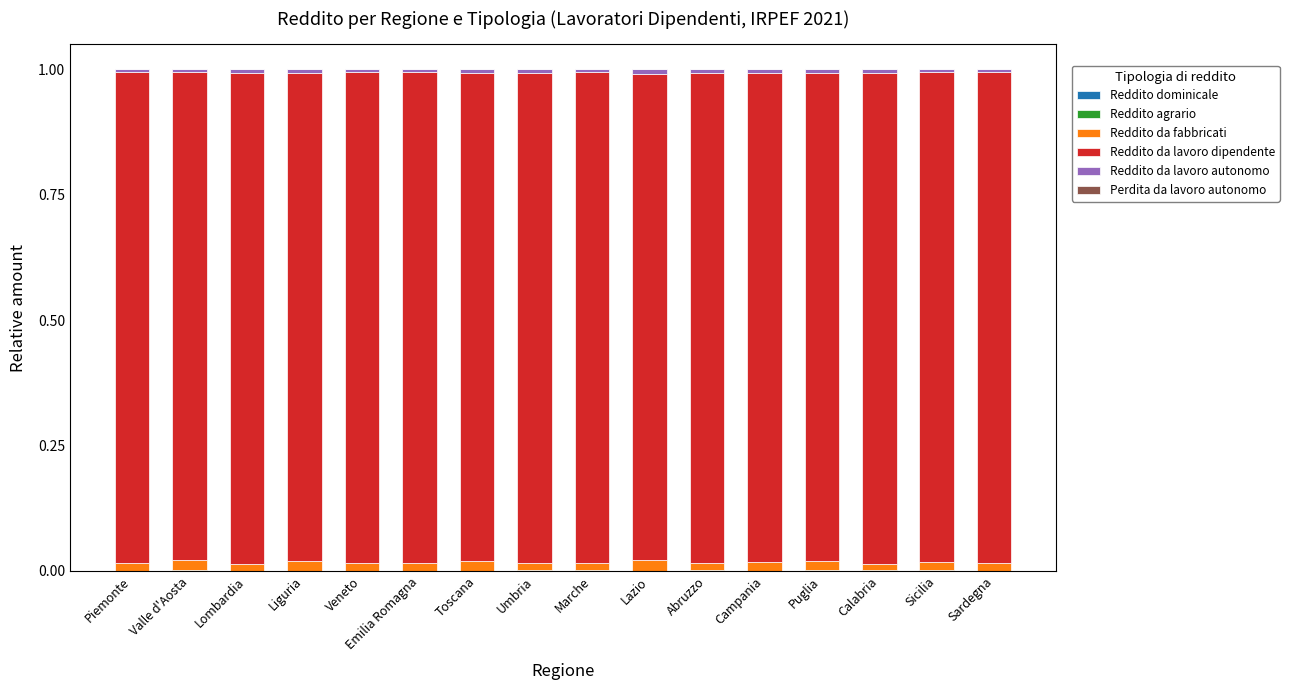

How many categories are shown in the chart?

16